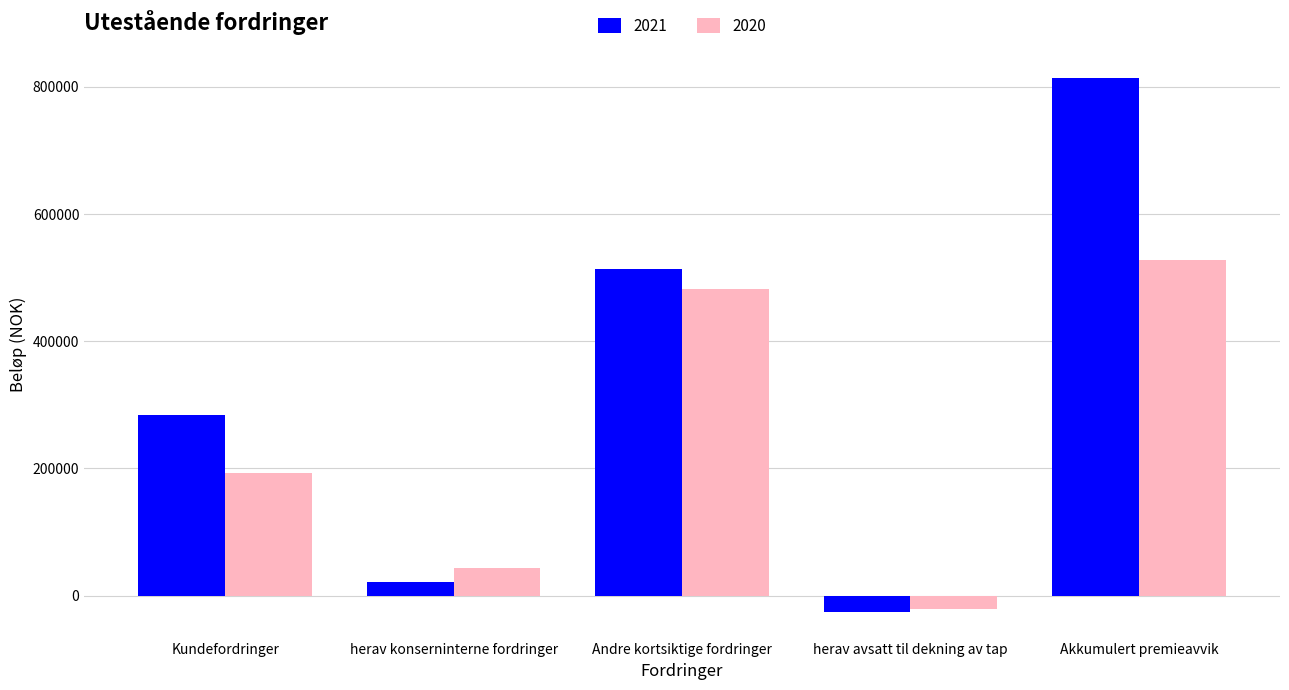

How many positive values does the 2021 series have?

4